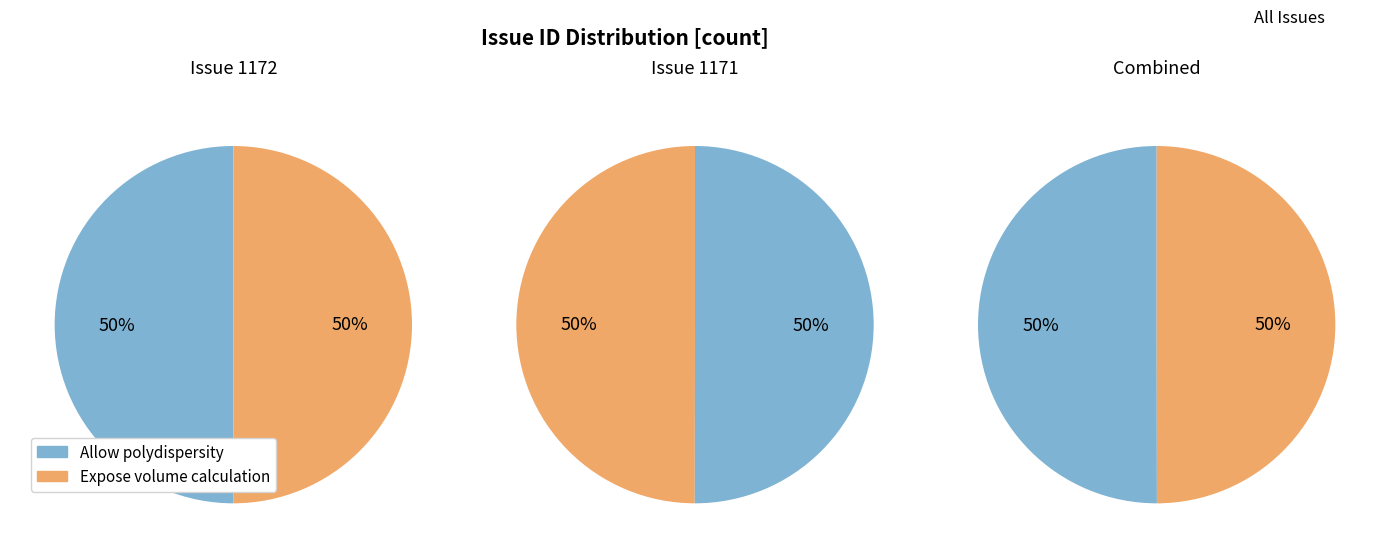

Rank the categories by value from lowest to highest.

Expose volume calculation in SasModels, Allow polydispersity to be defined by discrete points